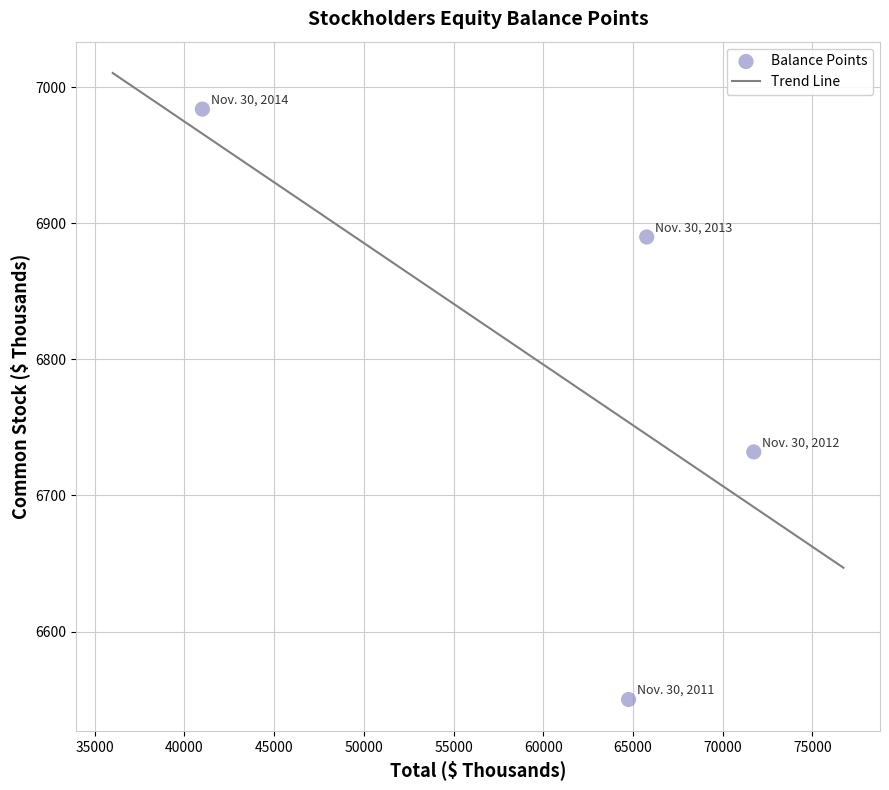

What is the average Y value?

6789